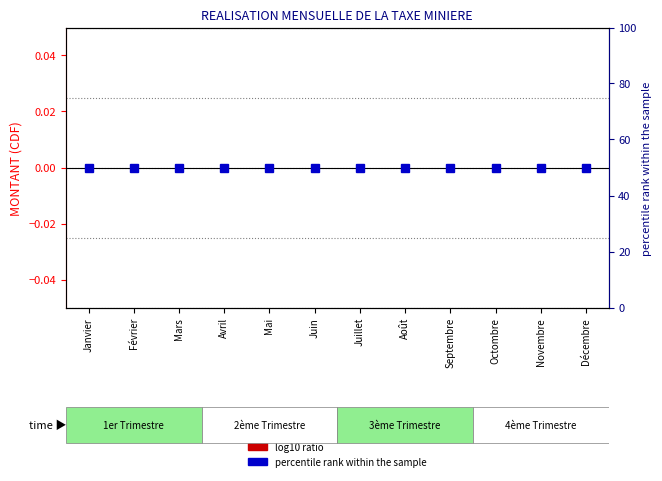

What position from the right is Juillet?

6